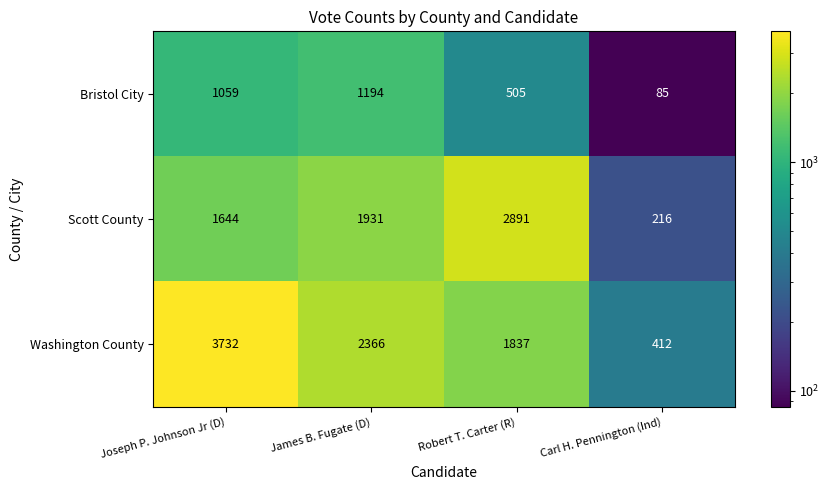

At Carl H. Pennington (Ind), list the series in order from smallest to largest.

Bristol City, Scott County, Washington County